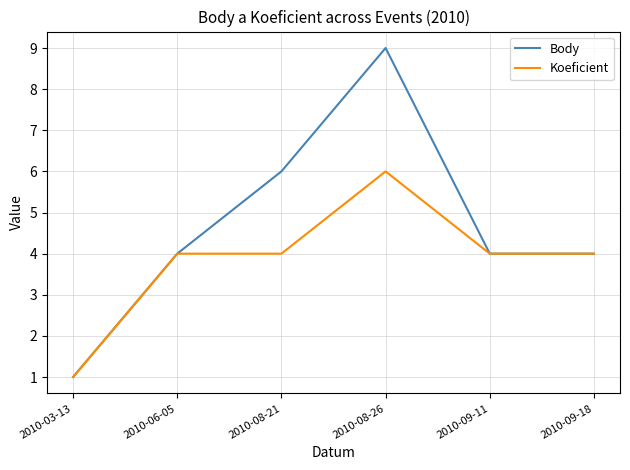

What is the highest value of the Koeficient series?

6